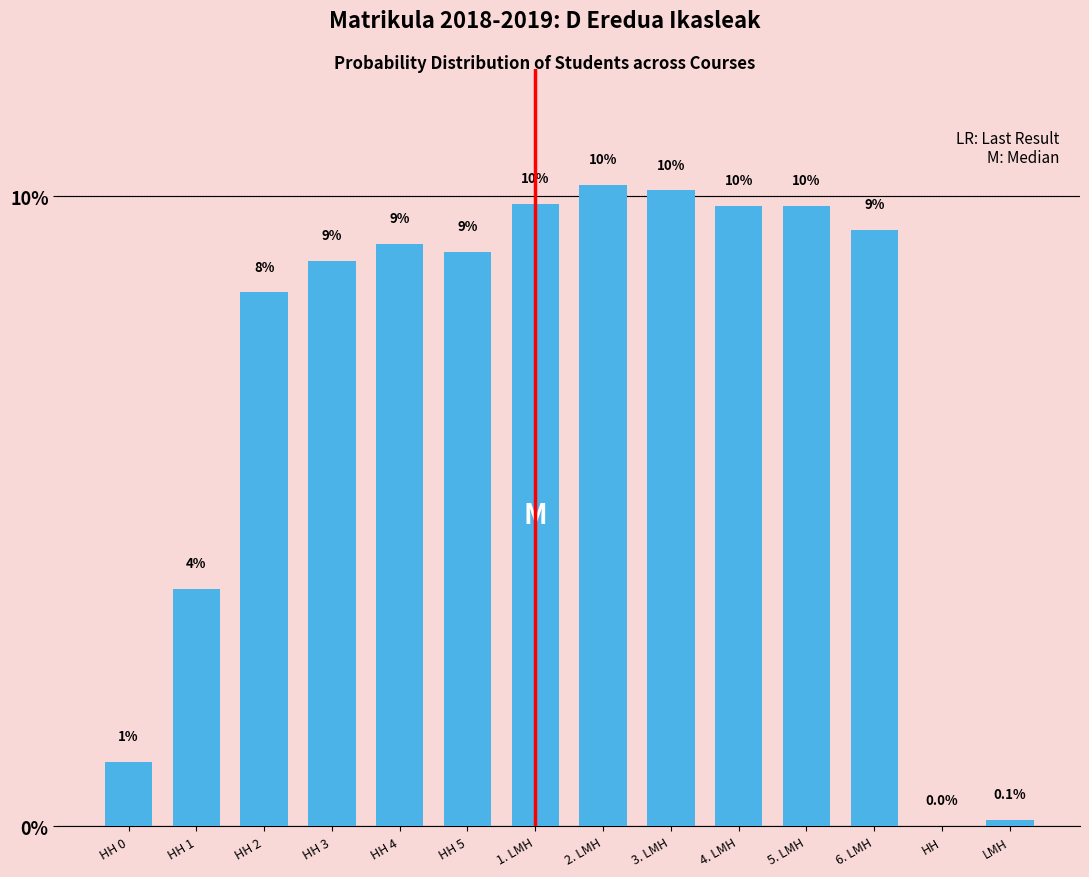

Is it true that the value at HH 1 is 2.6?

False